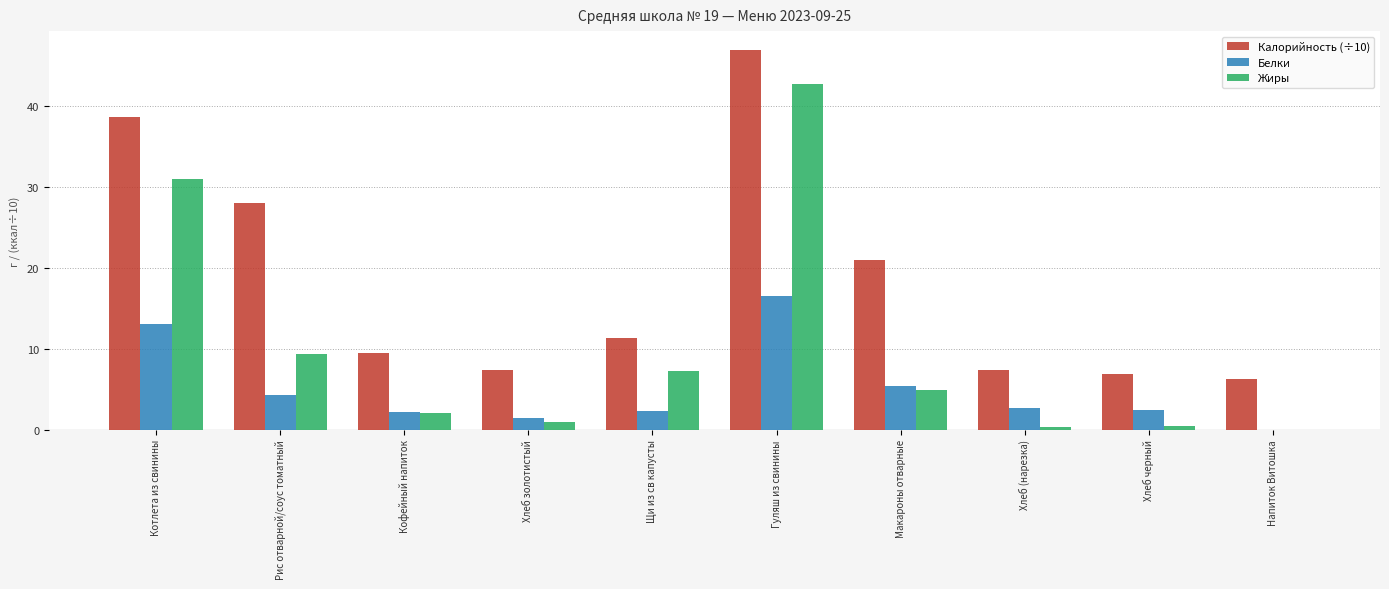

Are the bars grouped side by side (vs. stacked)?

Yes